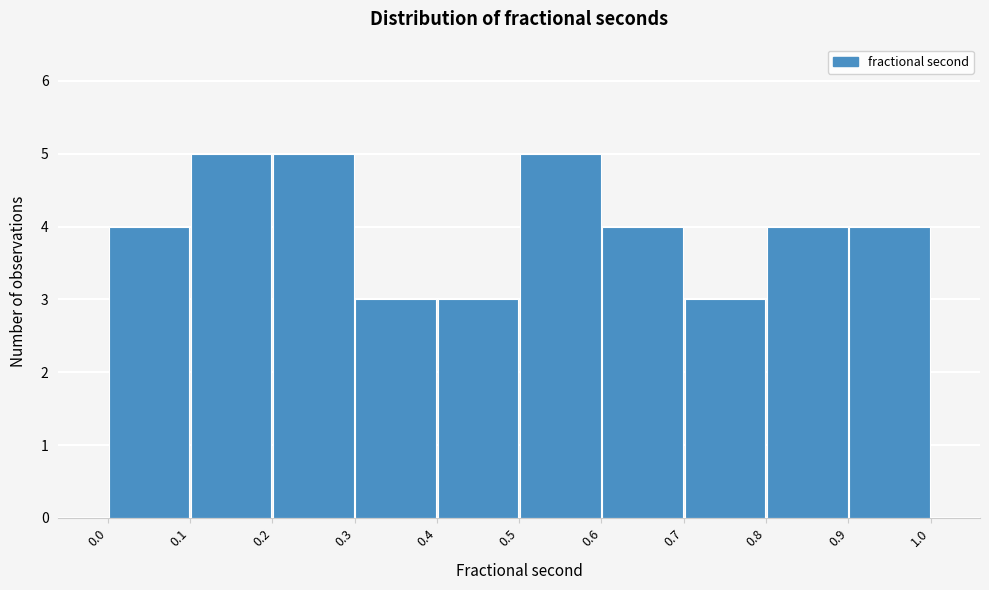

Reading left to right, transcribe this chart: for each bar, give the range it covers on the x-axis and its height. The values are not printed on the chart, so give them approximately, as read against the axis.

0.0 to 0.1: 4
0.1 to 0.2: 5
0.2 to 0.3: 5
0.3 to 0.4: 3
0.4 to 0.5: 3
0.5 to 0.6: 5
0.6 to 0.7: 4
0.7 to 0.8: 3
0.8 to 0.9: 4
0.9 to 1.0: 4